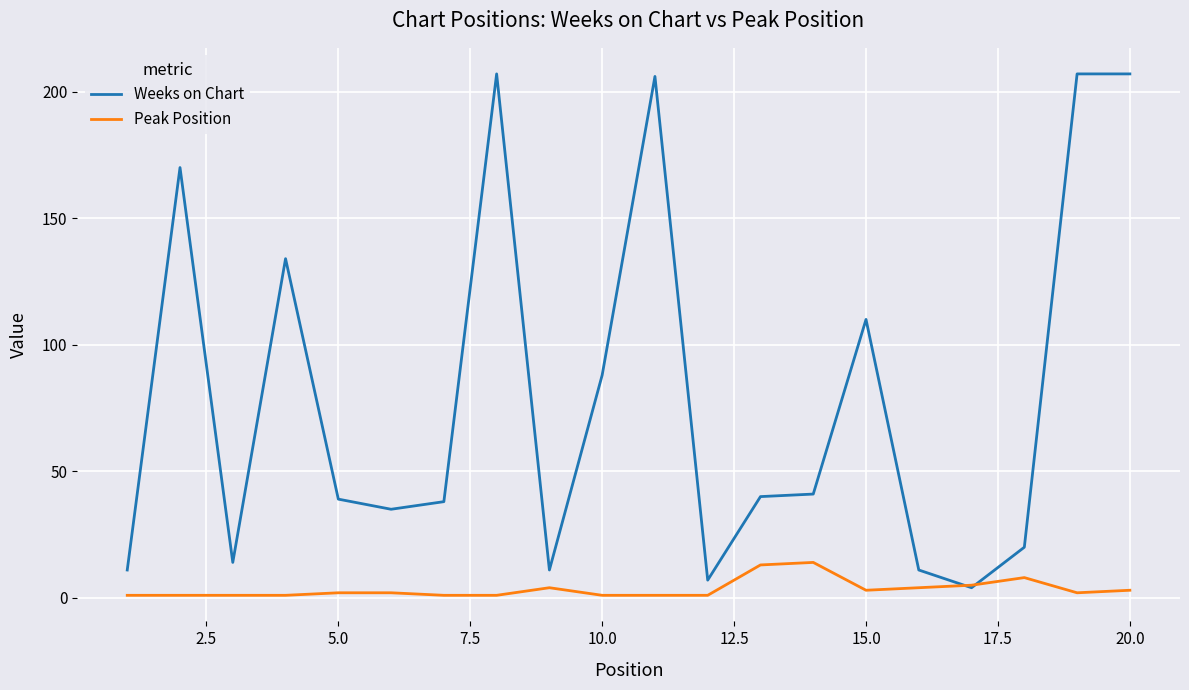

Is this an area chart (filled region under the line)?

No